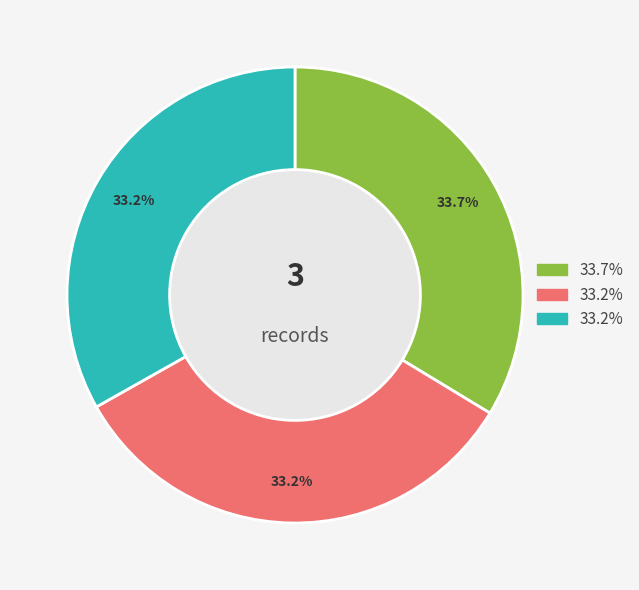

Is there any slice that represents more than half of the pie?

No